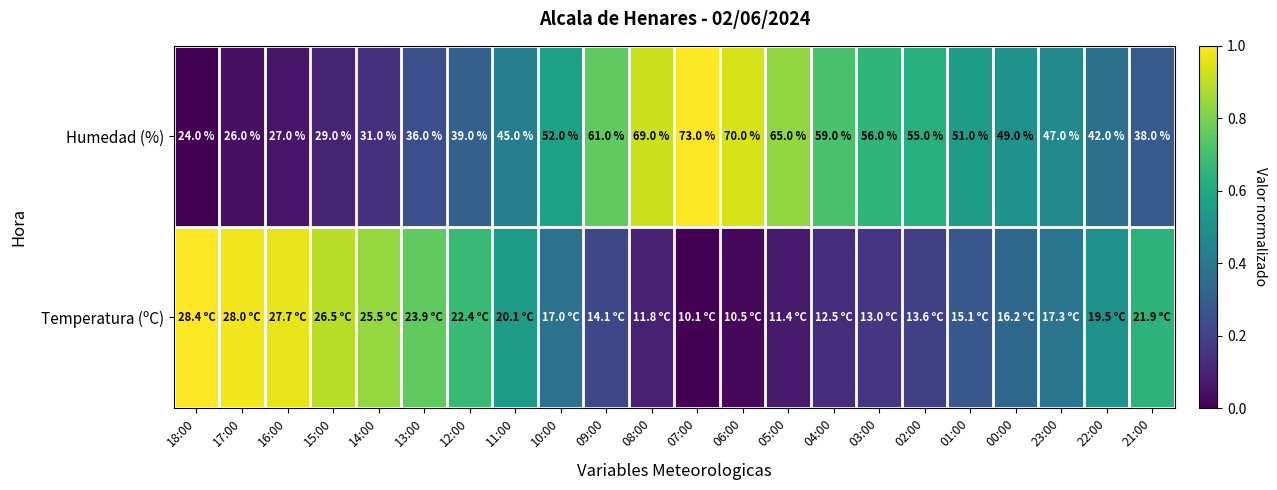

How many values in the Humedad (%) series are below 49?

11